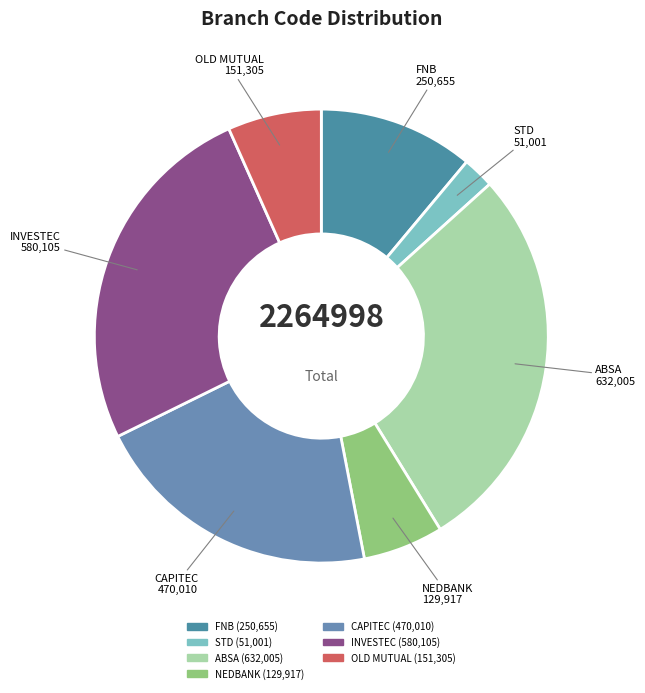

Is there a majority slice in this chart?

No